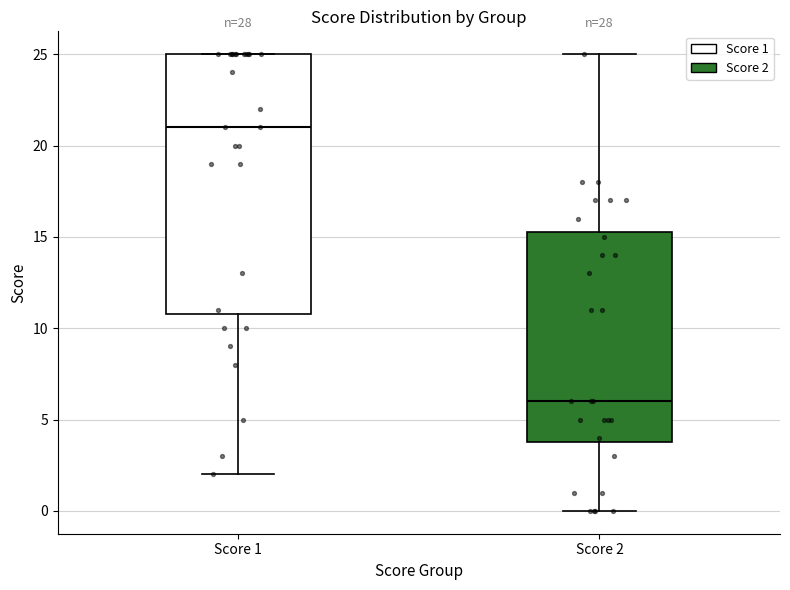

Reading left to right, read every box against the y-axis: the position of its median line, the range the box covers, and the ends of its whiskers. The values are not printed on the chart, so give them approximately, as read against the axis.

Score 1: median 21.0, box 11.0 to 25.0, whiskers 2.0 to 25.0
Score 2: median 6.0, box 4.0 to 15.5, whiskers 0.0 to 25.0